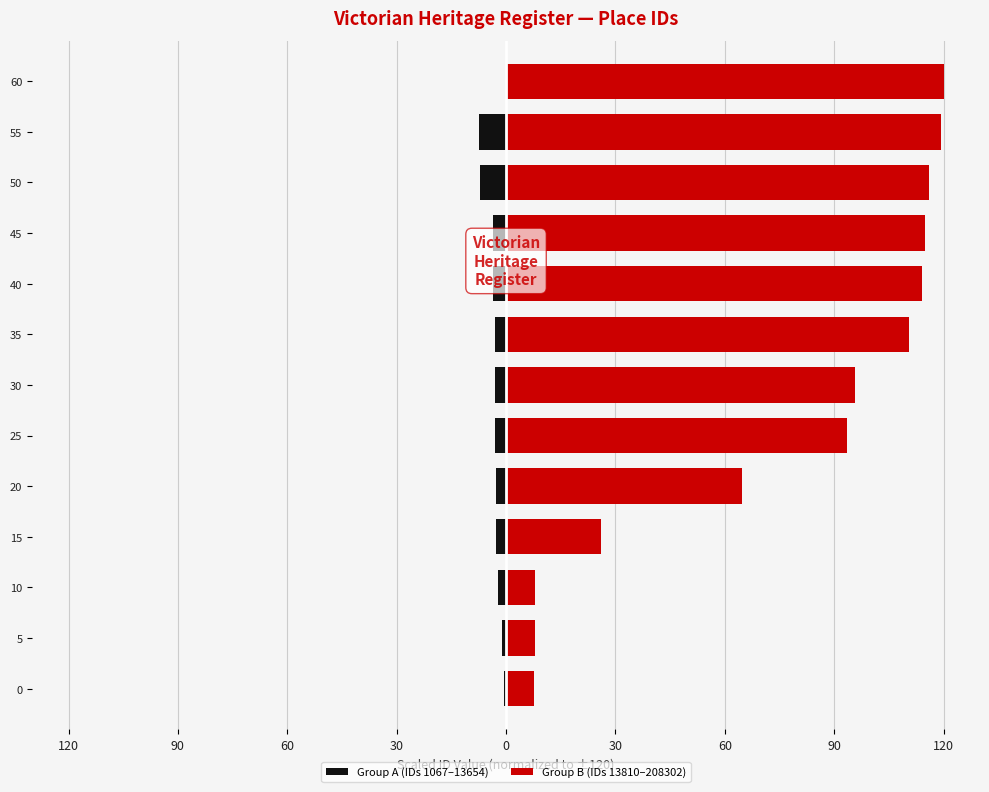

At 45, list the series in order from largest to smallest.

Group B (IDs 13810–208302), Group A (IDs 1067–13654)